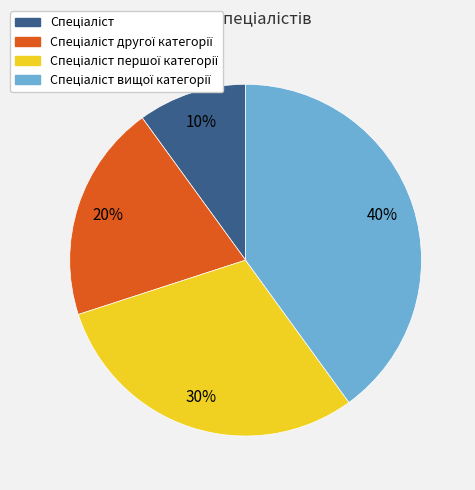

To the nearest percent, what is the average slice percentage?

25%